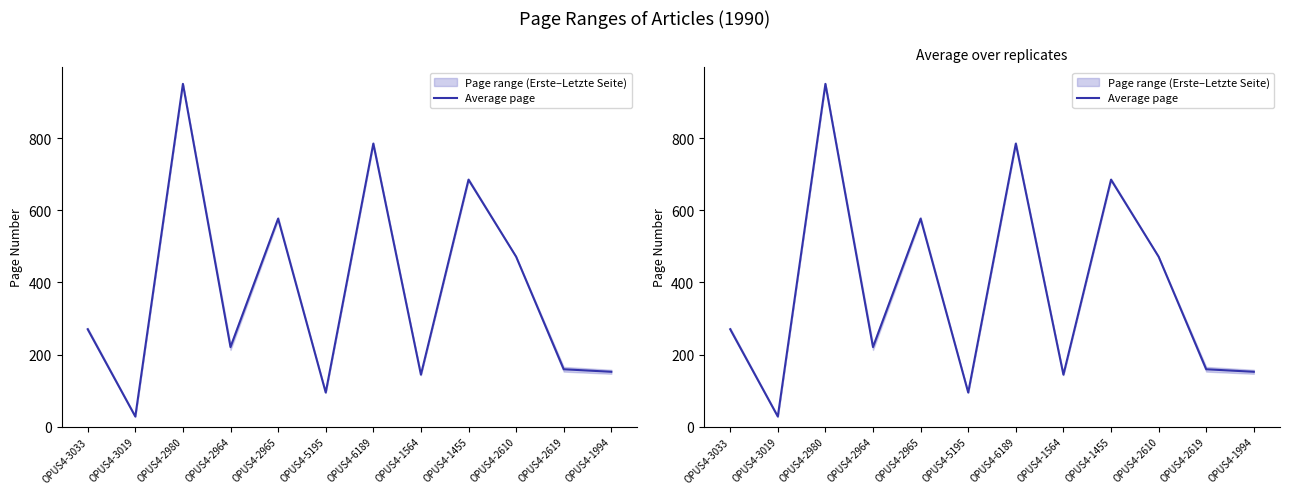

What is the smallest value displayed?

28.5